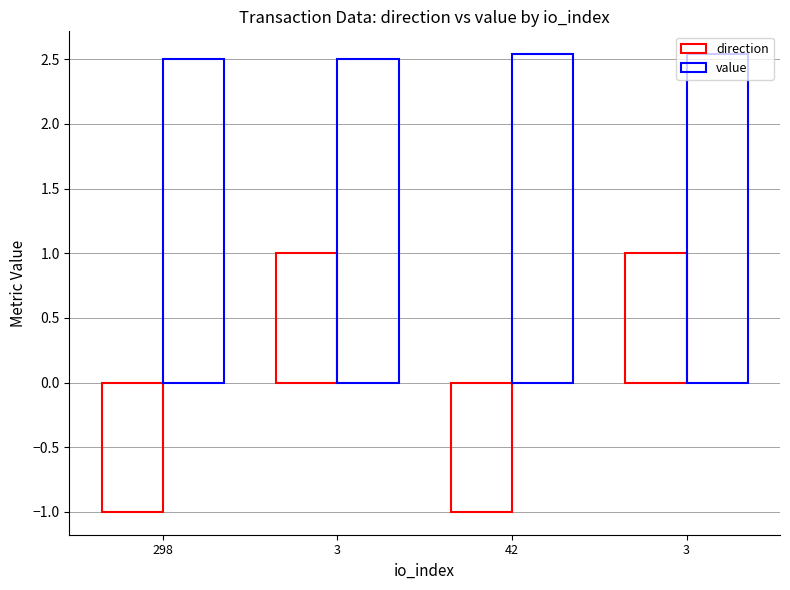

What is the difference between the highest and lowest values at 42?

3.5